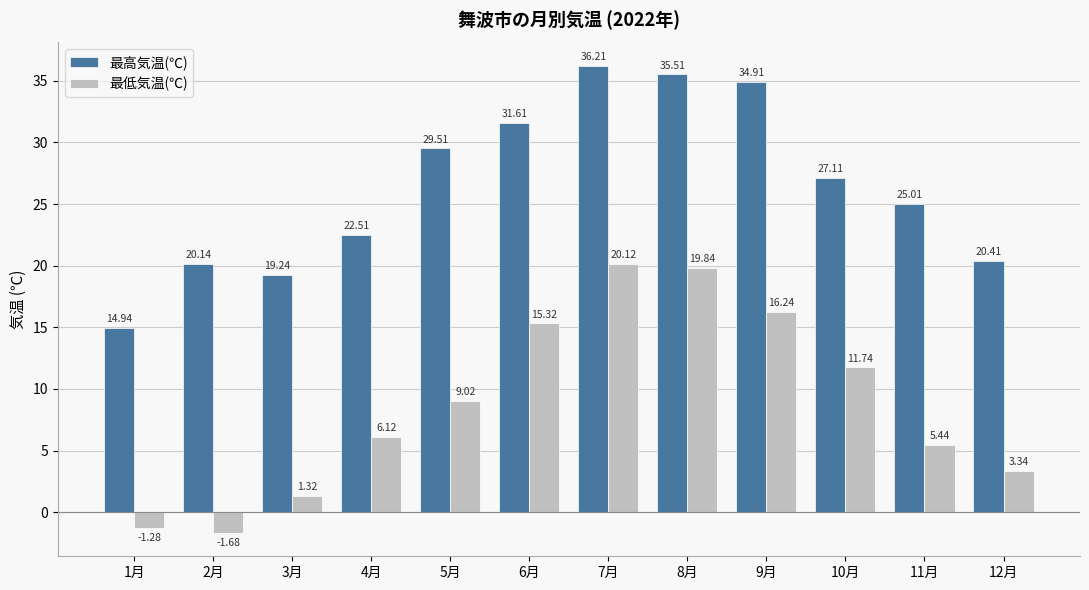

Are the bars grouped side by side (vs. stacked)?

Yes